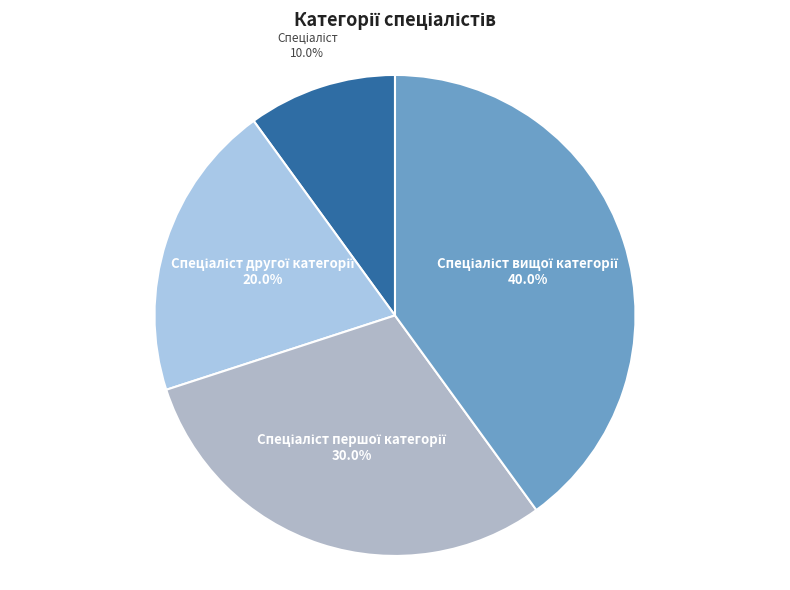

Is there a majority slice in this chart?

No